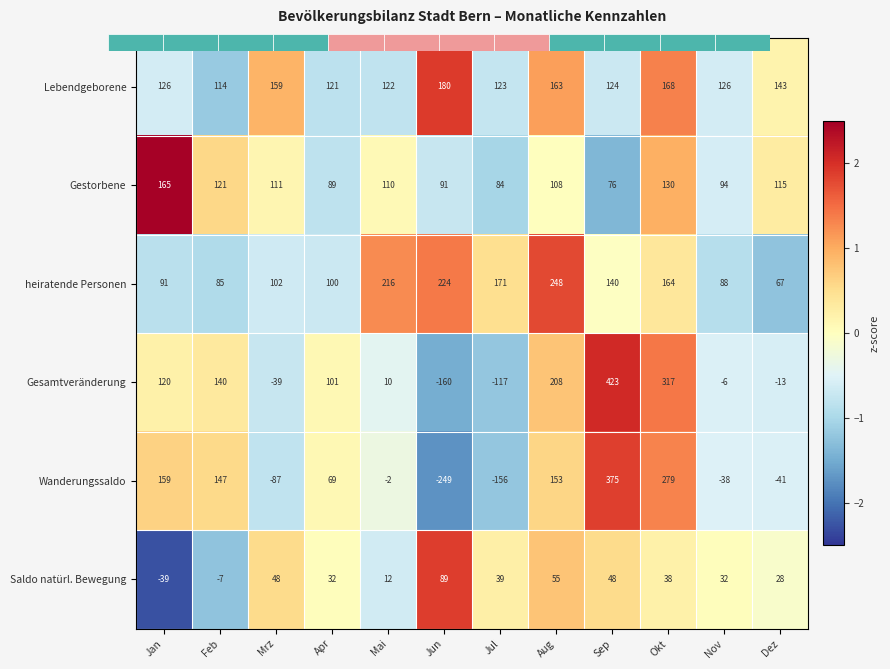

True or false: Lebendgeborene has a value of 114 at Feb.

True